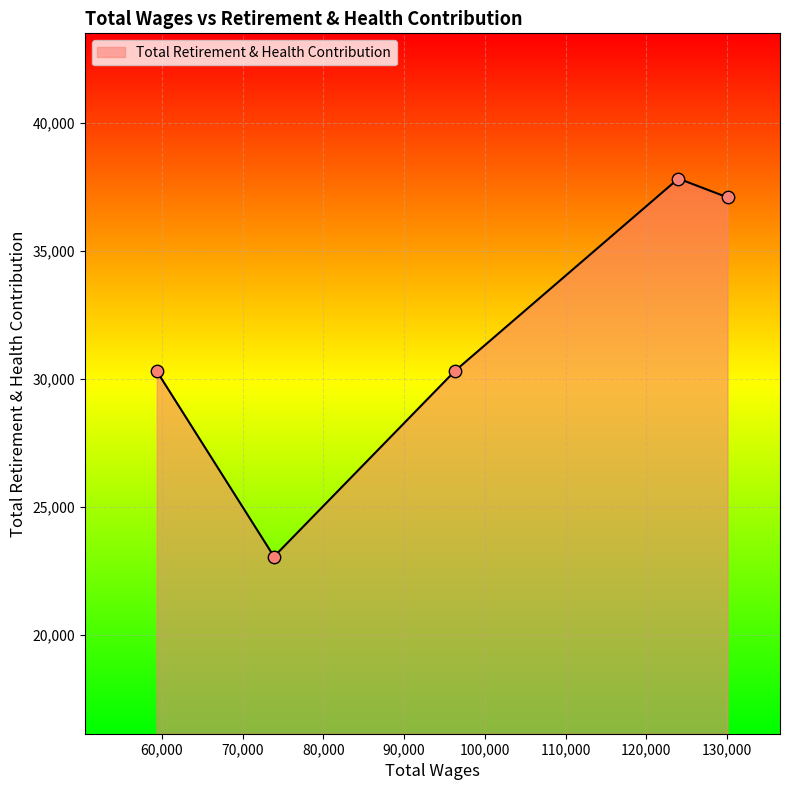

How many interior local peaks (higher than both neighbors) does the data have?

1